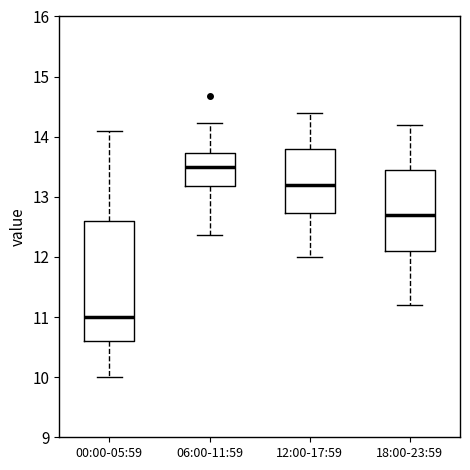

Which box has the highest median line?

06:00-11:59